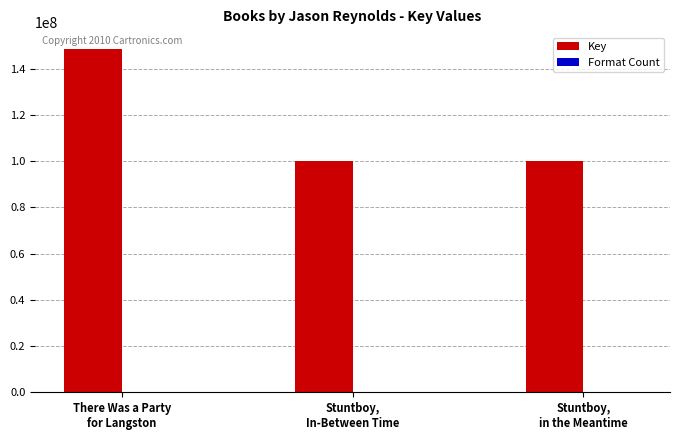

What is the greatest value displayed?

148349129